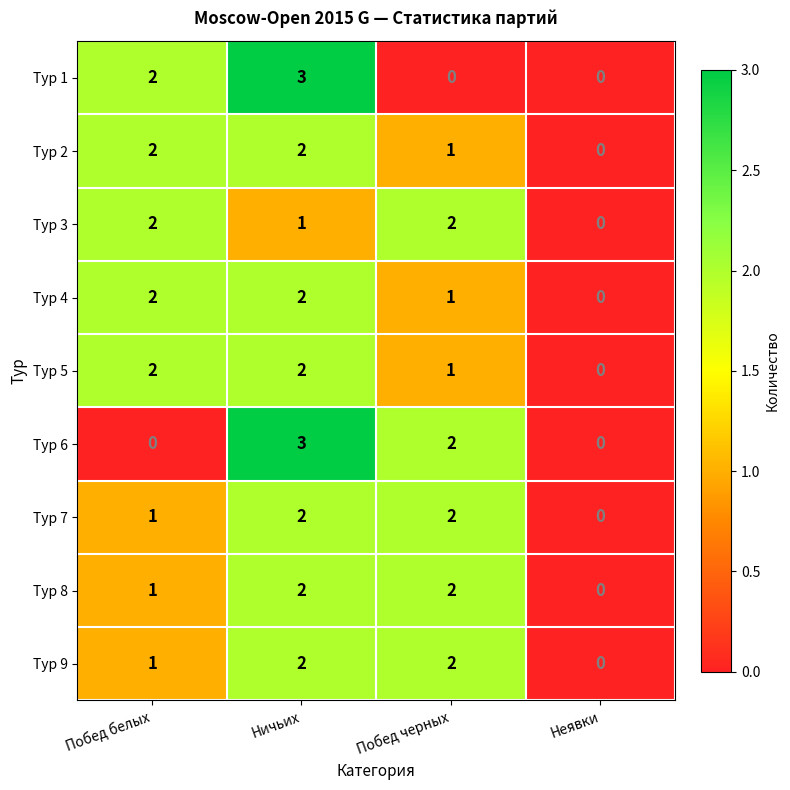

How many data points does each series have?

4